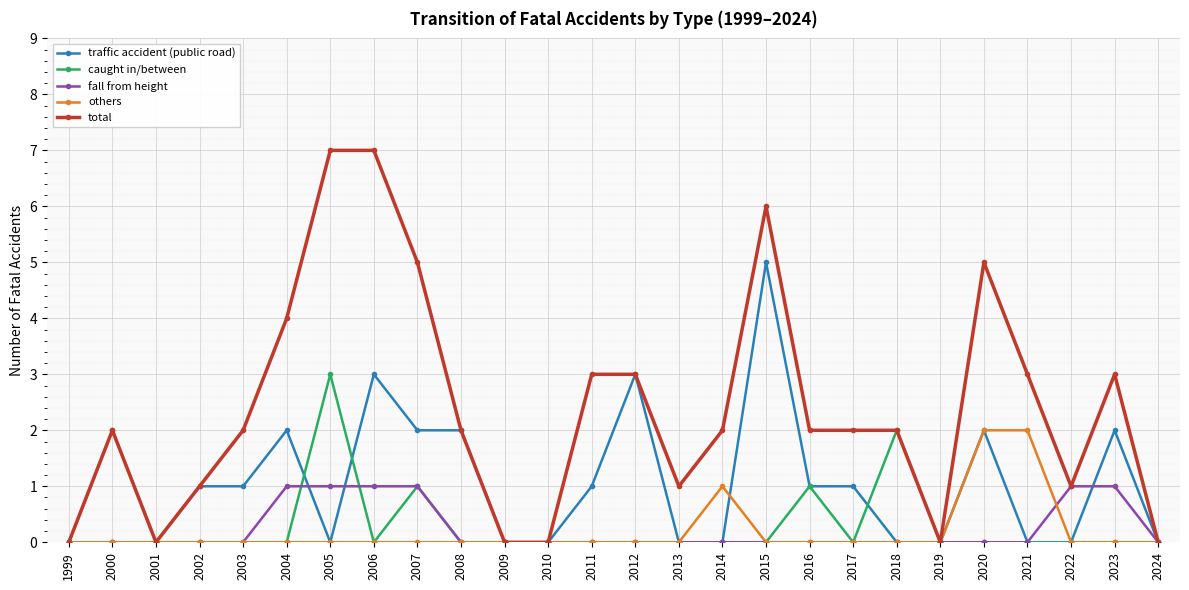

Is it true that others equals 0 at 2014?

False